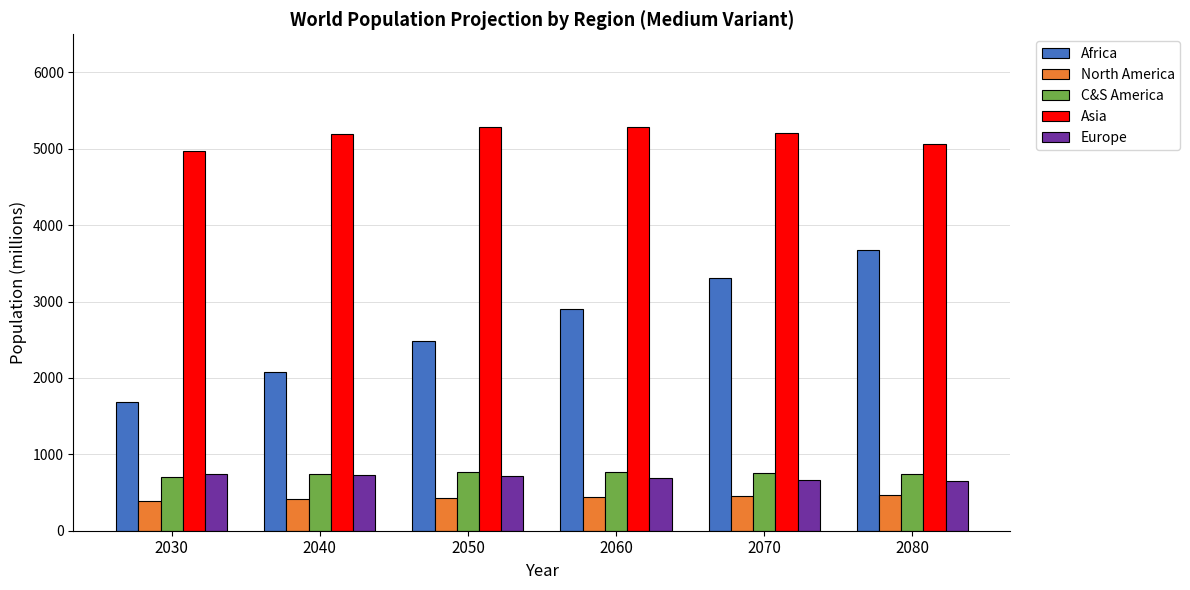

What is the minimum value for Europe?

649.6